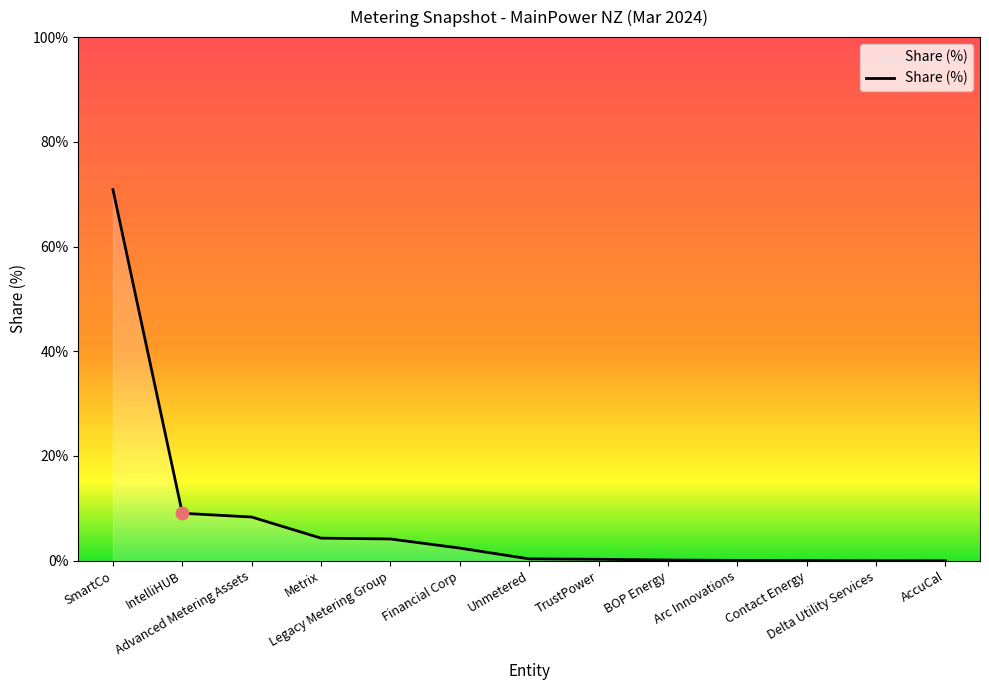

Approximately how many times larger is the value at Legacy Metering Group compared to Metrix?

1.0